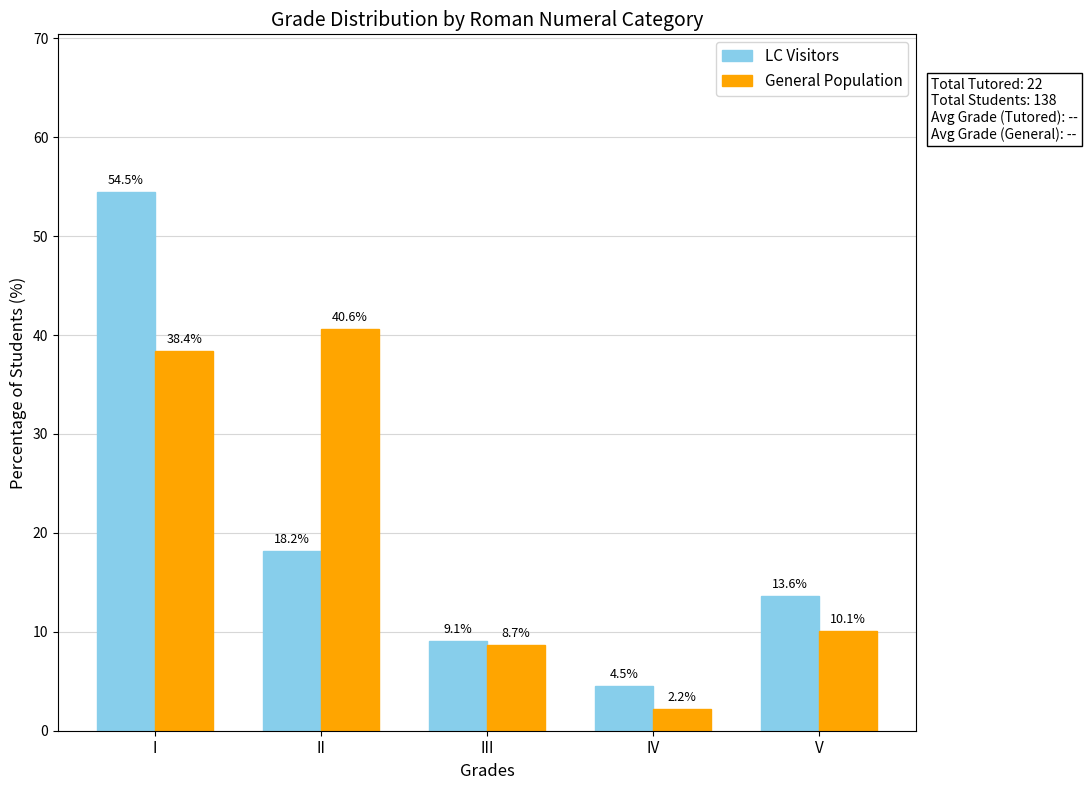

What is the value of the LC Visitors bar at the 2nd from the left?

18.2